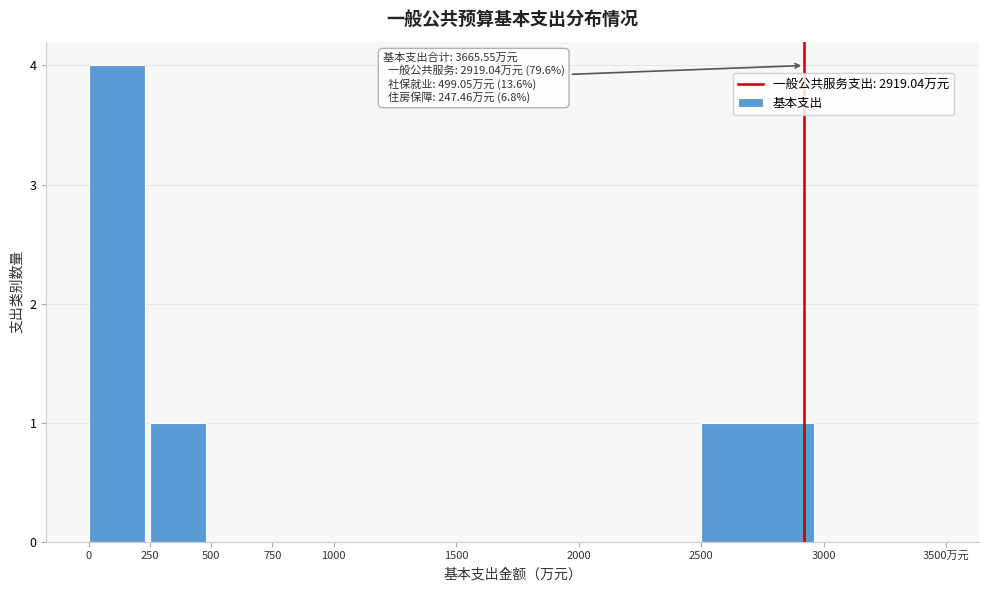

Reading left to right, what are all the values shown in this chart?

0=4	250=1	500=0	750=0	1000=0	1500=0	2000=0	2500=1	3000=0